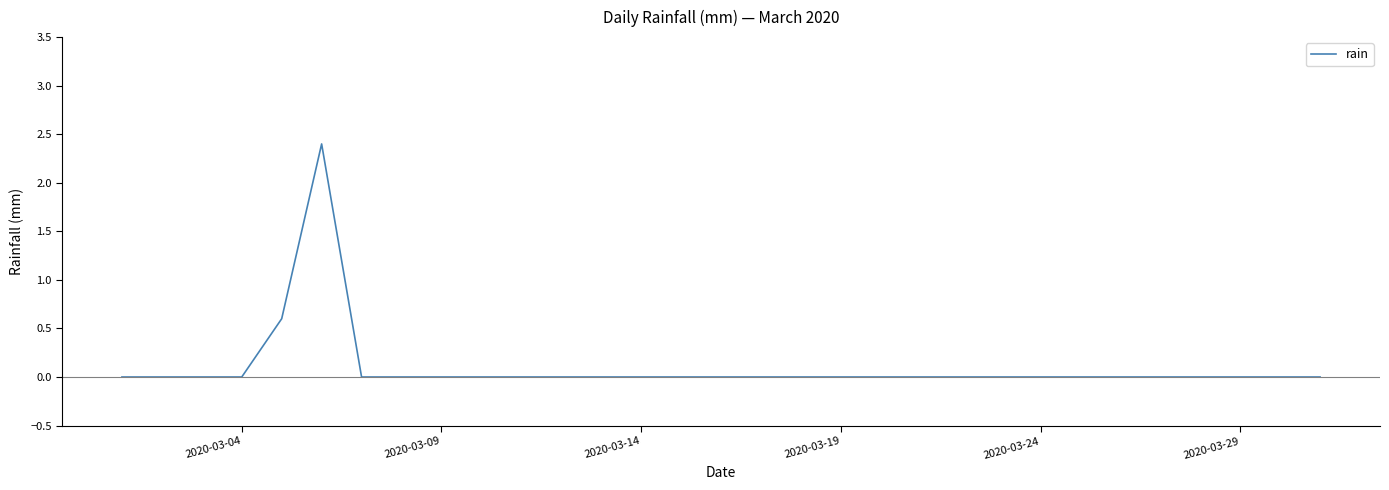

What is the difference between the maximum and minimum values?

2.4